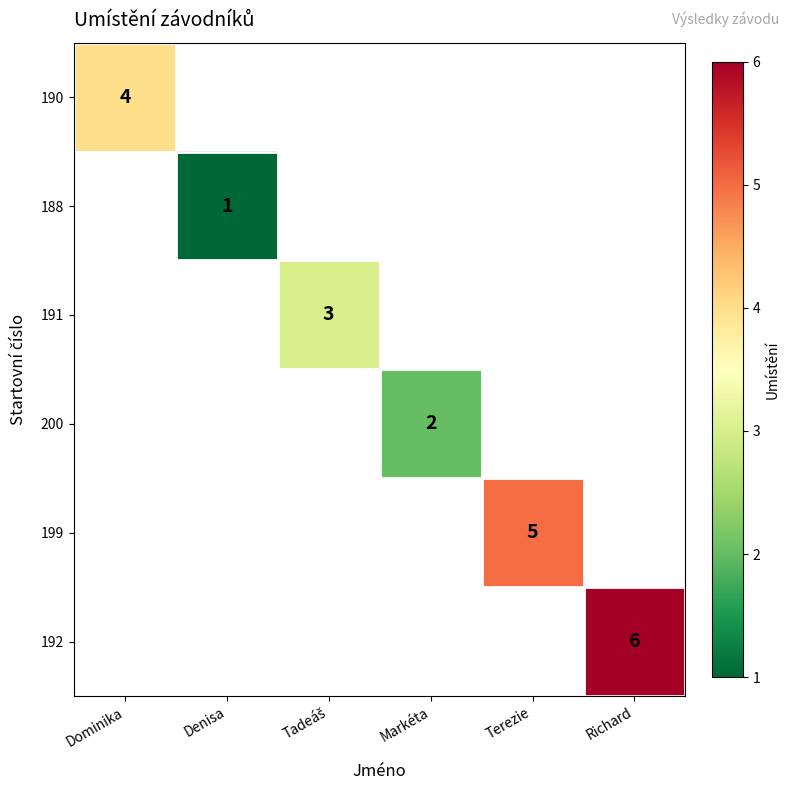

True or false: 190 has a value of 4 at Dominika.

True